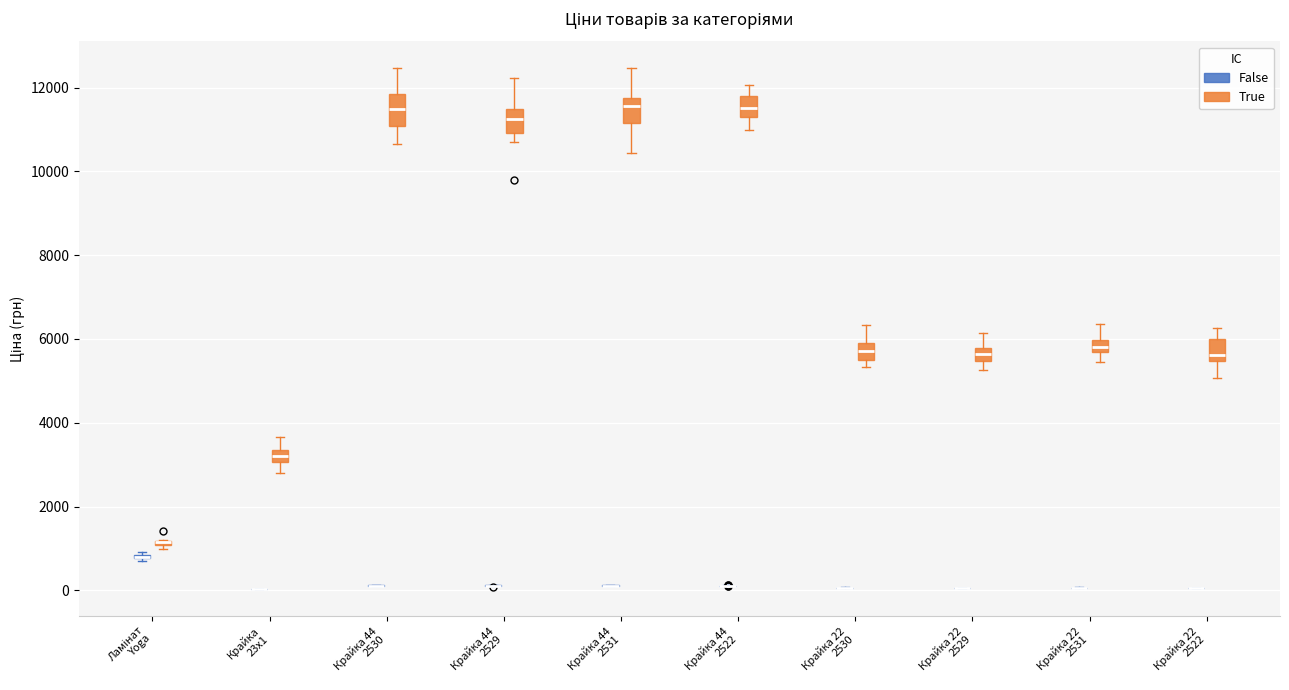

Where does the lower whisker of the box for Крайка 44 2531 (True) end on the y-axis? The values are not printed on the chart, so give them approximately, as read against the axis.

10400